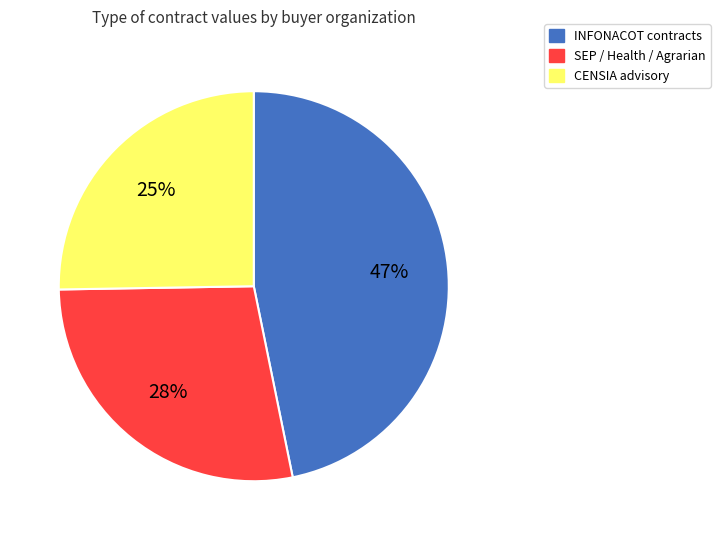

To the nearest percent, what is the average slice percentage?

33%